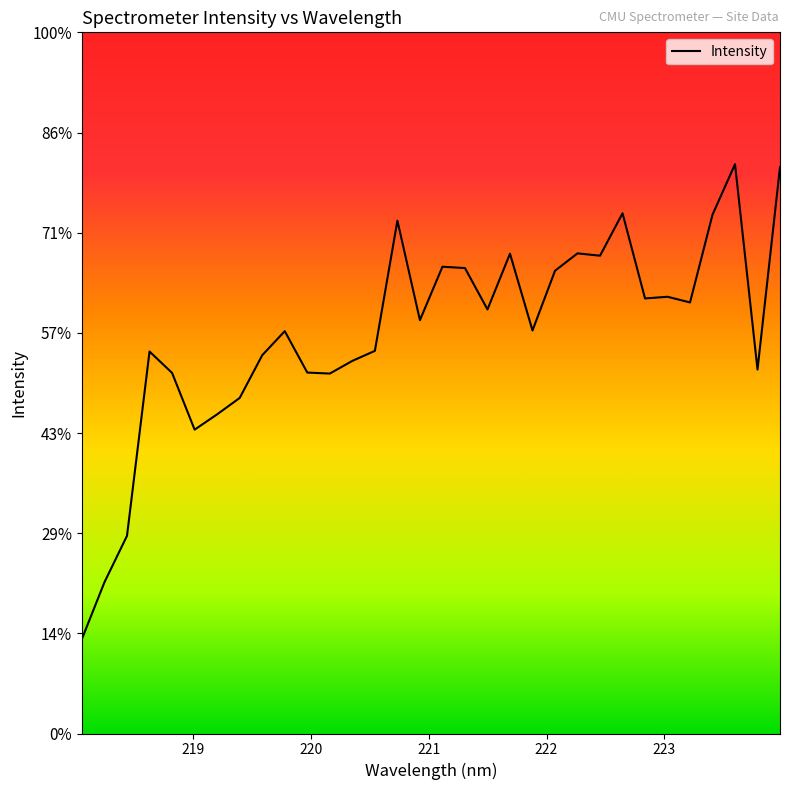

Is this an area chart (filled region under the line)?

No